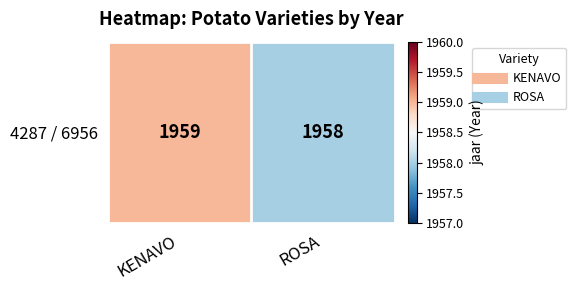

The value at KENAVO is 2745. True or false?

False